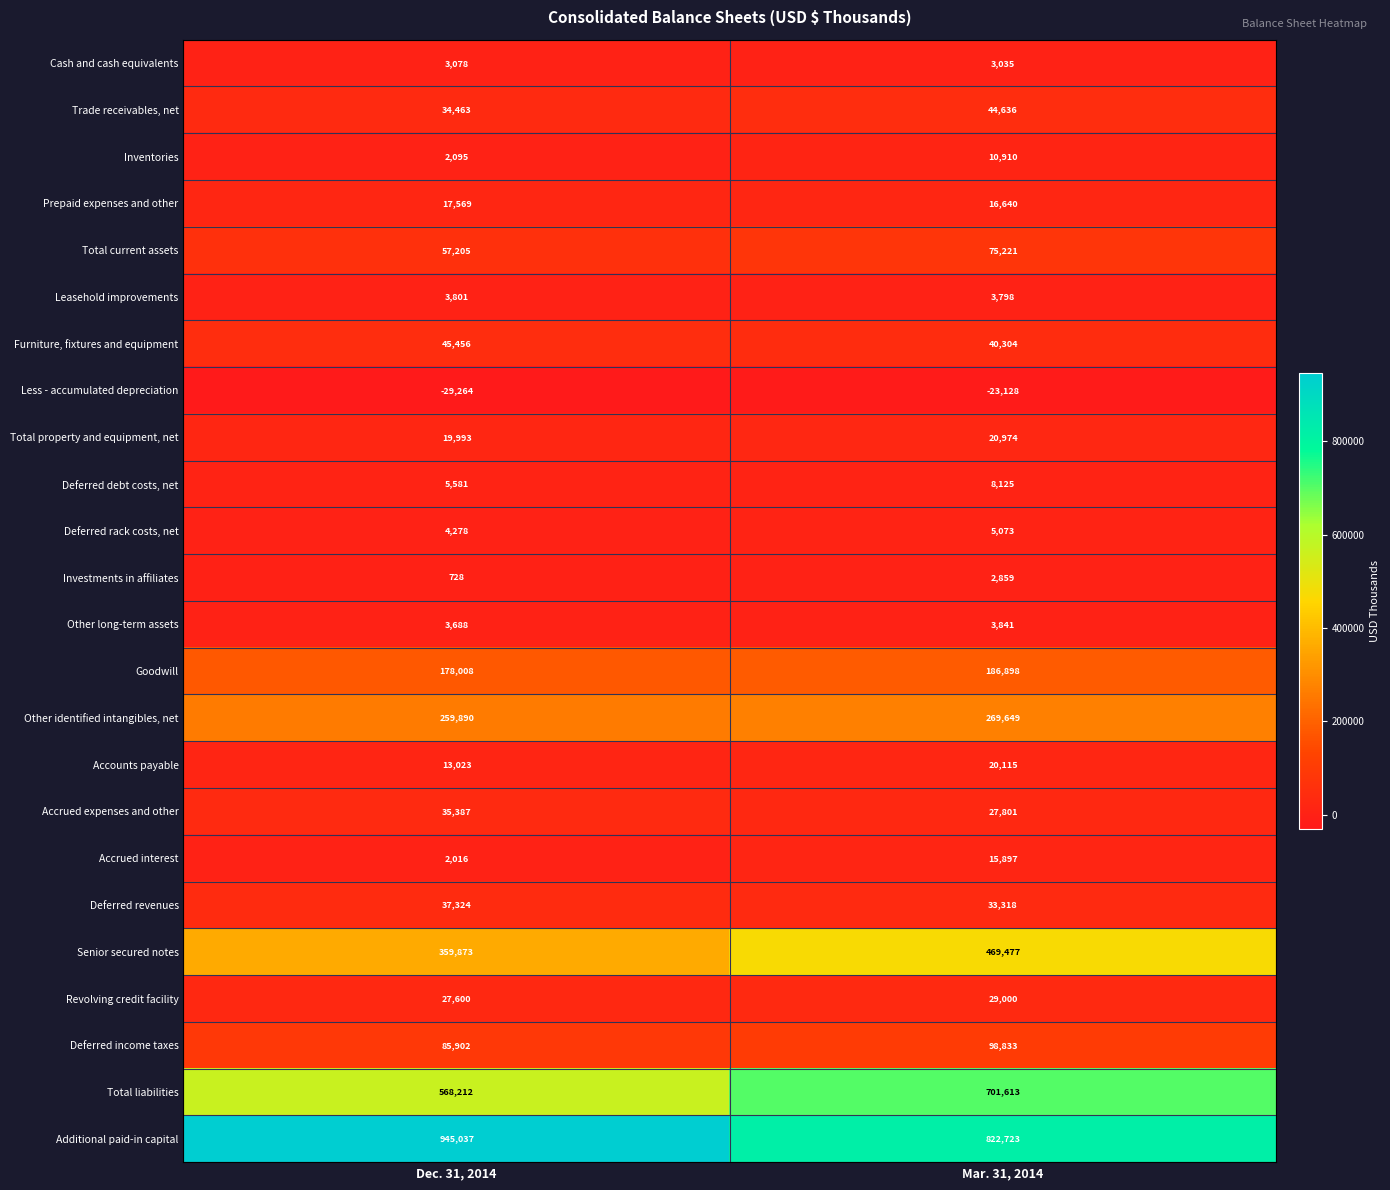

At which label does Total current assets reach its peak?

Mar. 31, 2014